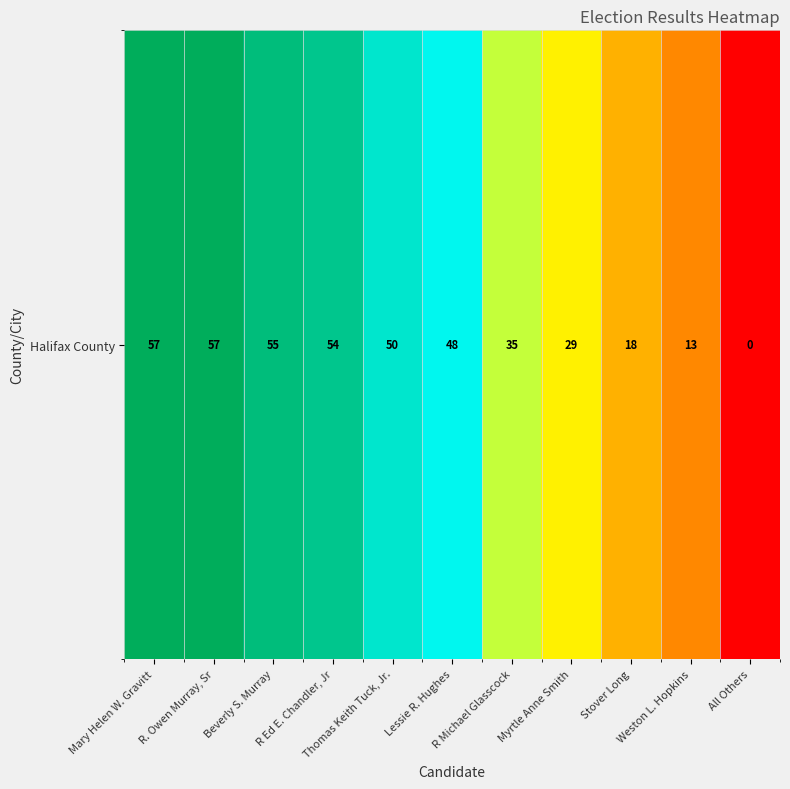

Count the number of values greater than 48.

5